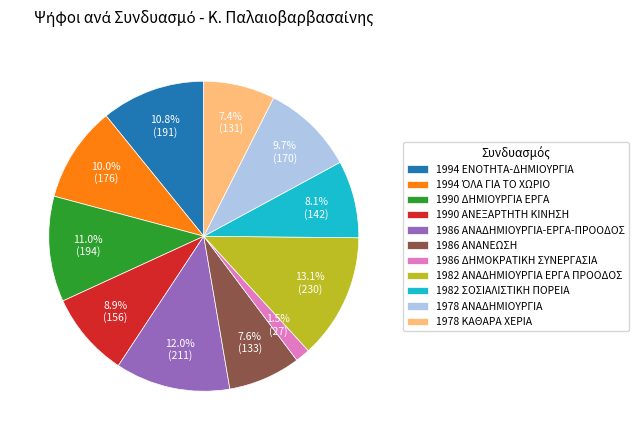

To the nearest percent, what portion does 1982 ΑΝΑΔΗΜΙΟΥΡΓΙΑ ΕΡΓΑ ΠΡΟΟΔΟΣ represent?

13%